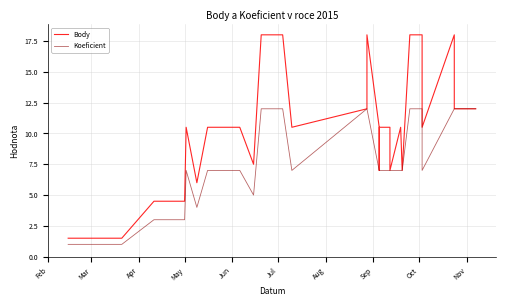

Reading left to right, transcribe all the data shown in this chart.

Body: 1.5	1.5	4.5	4.5	10.5	6.0	10.5	10.5	10.5	10.5	10.5	10.5	10.5	7.5	18.0	18.0	10.5	12.0	18.0	10.5	7.0	10.5	10.5	7.0	10.5	10.5	7.0	18.0	18.0	18.0	10.5	18.0	12.0	12.0	12.0
Koeficient: 1.0	1.0	3.0	3.0	7.0	4.0	7.0	7.0	7.0	7.0	7.0	7.0	7.0	5.0	12.0	12.0	7.0	12.0	12.0	7.0	7.0	7.0	7.0	7.0	7.0	7.0	7.0	12.0	12.0	12.0	7.0	12.0	12.0	12.0	12.0